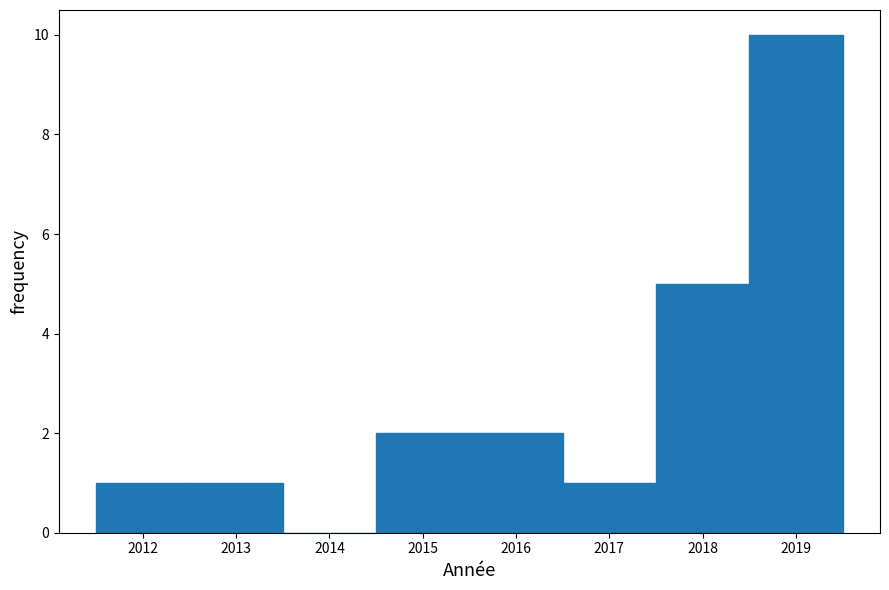

What is the height of the bar covering 2017.5 to 2018.5 on the x-axis? The values are not printed on the chart, so give them approximately, as read against the axis.

5